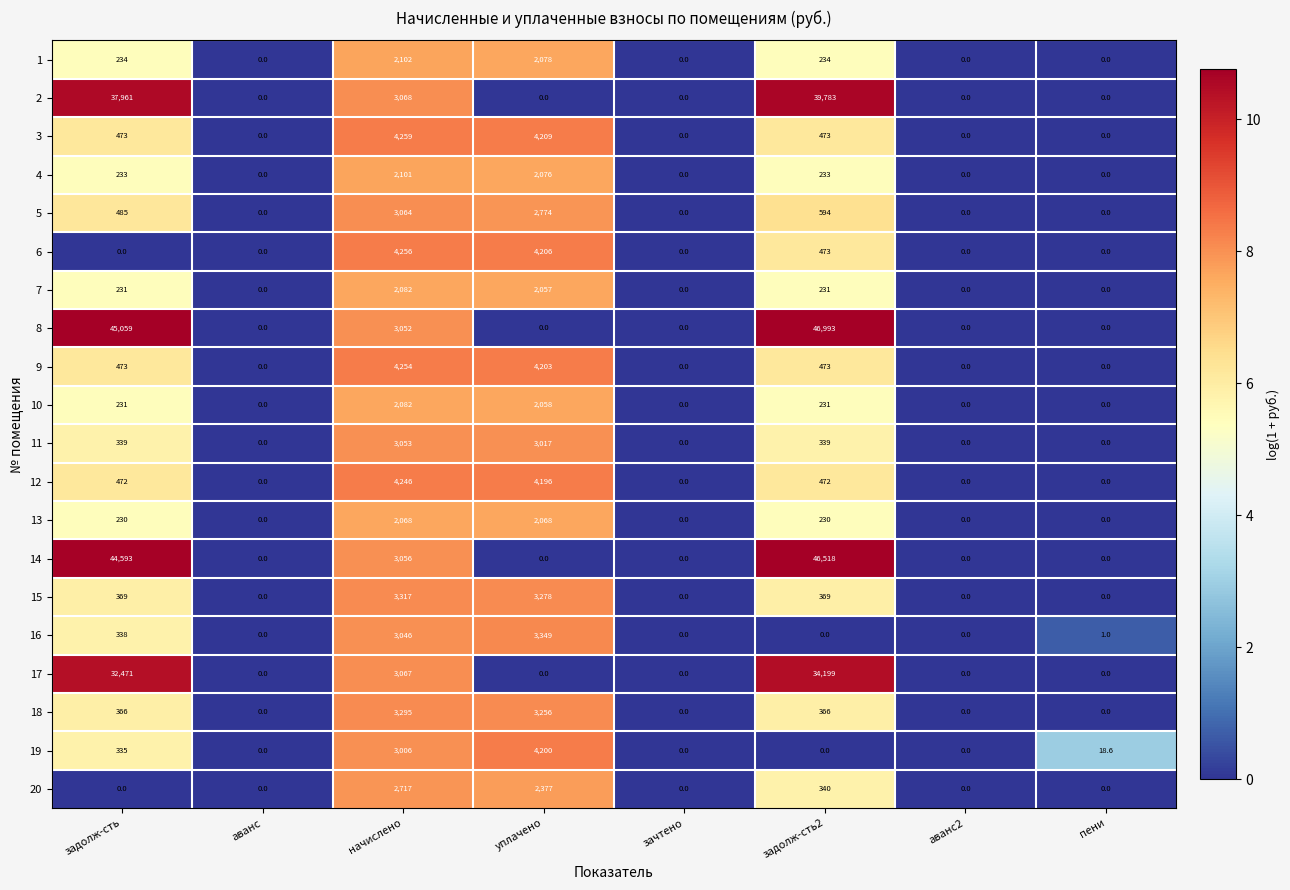

Which series changed the most between начислено and задолж-сть2?

8